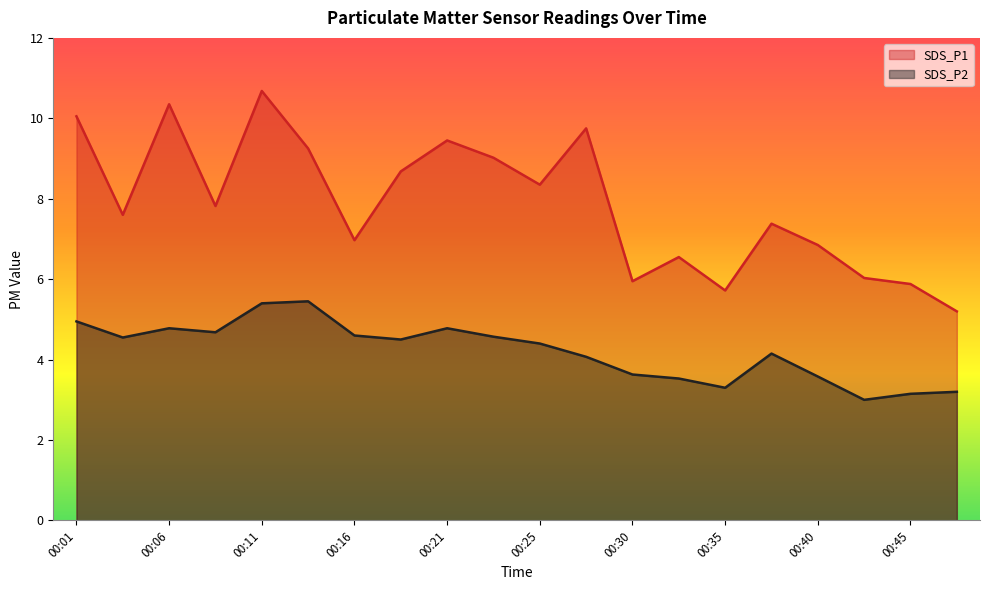

Which series has the largest range (max minus min)?

SDS_P1